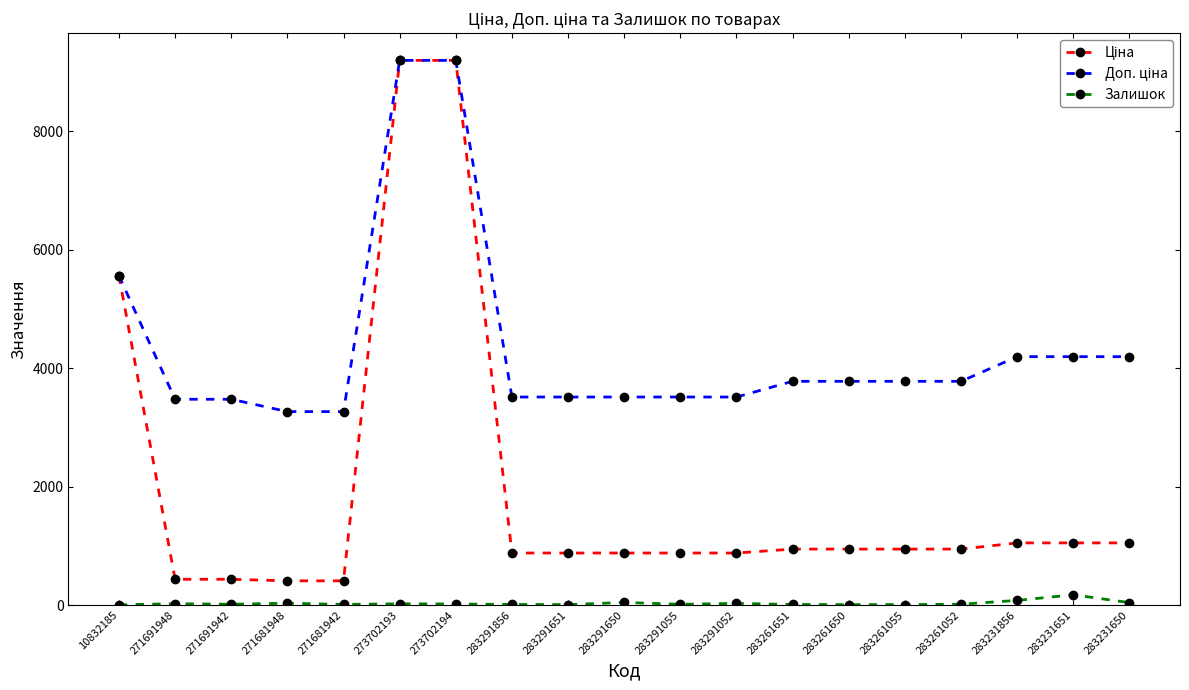

What is the greatest value displayed?

9196.3